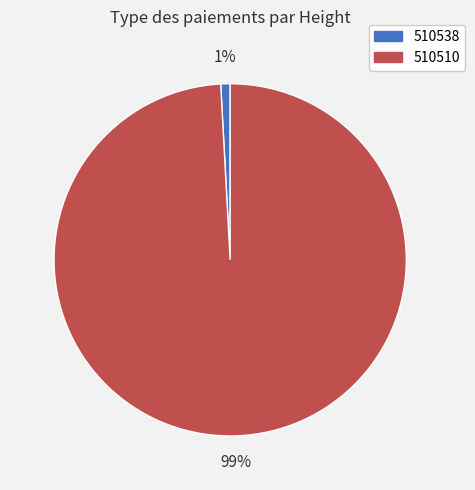

Count the number of slices in the pie.

2